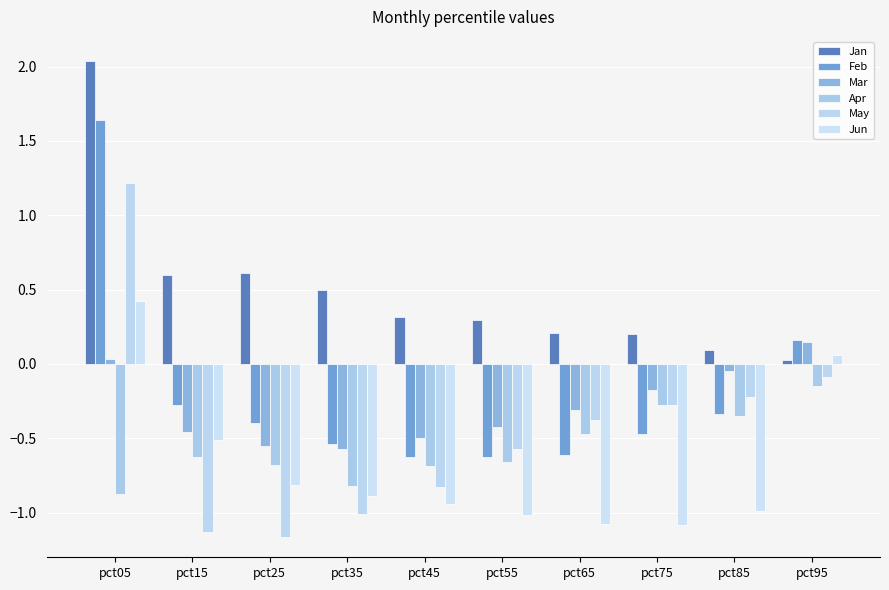

How many series are shown in this chart?

6